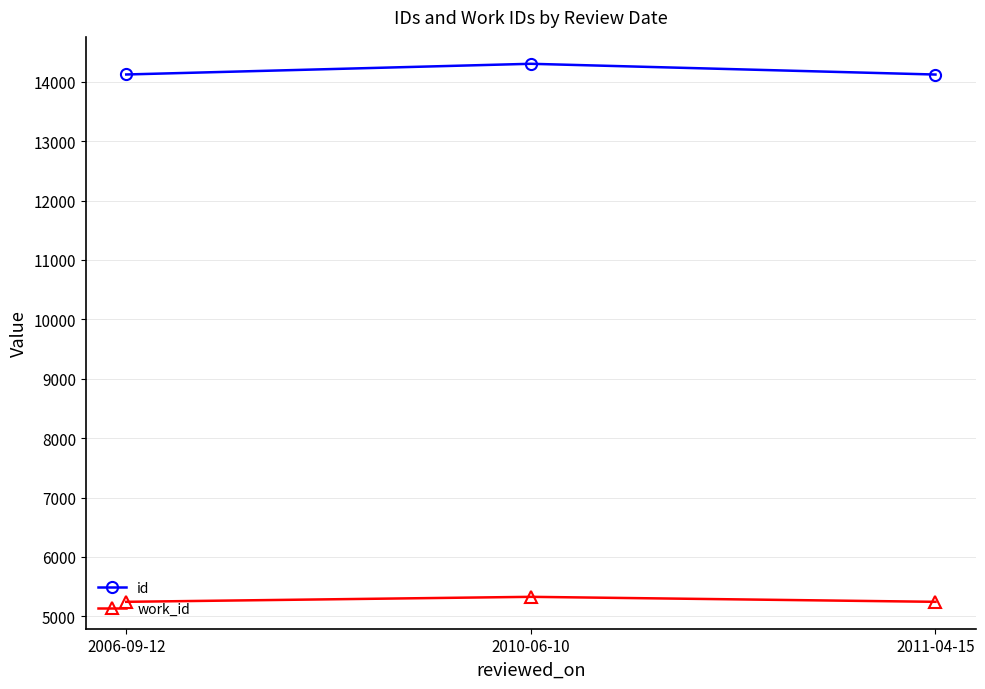

What is the sum of all id values?

42545